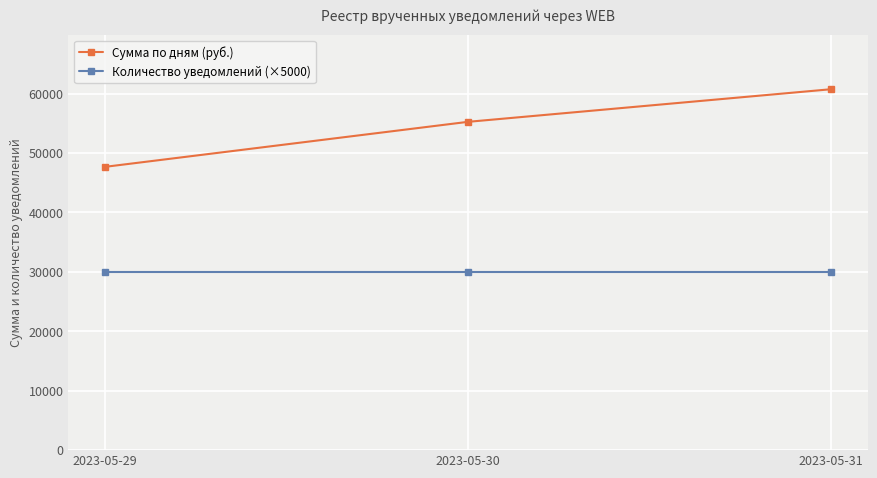

Rank the series at 2023-05-30 from lowest to highest value.

Количество уведомлений (×5000), Сумма по дням (руб.)